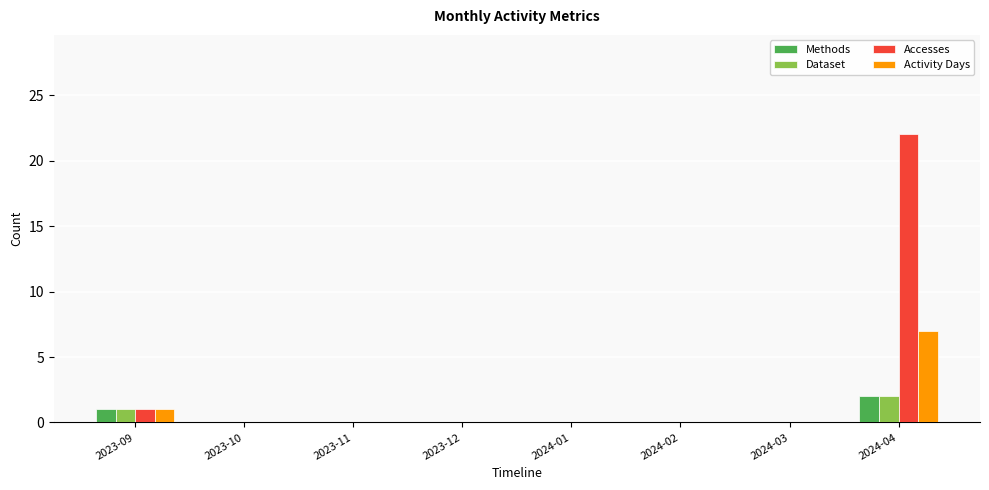

Is it true that Methods equals 1 at 2023-12?

False